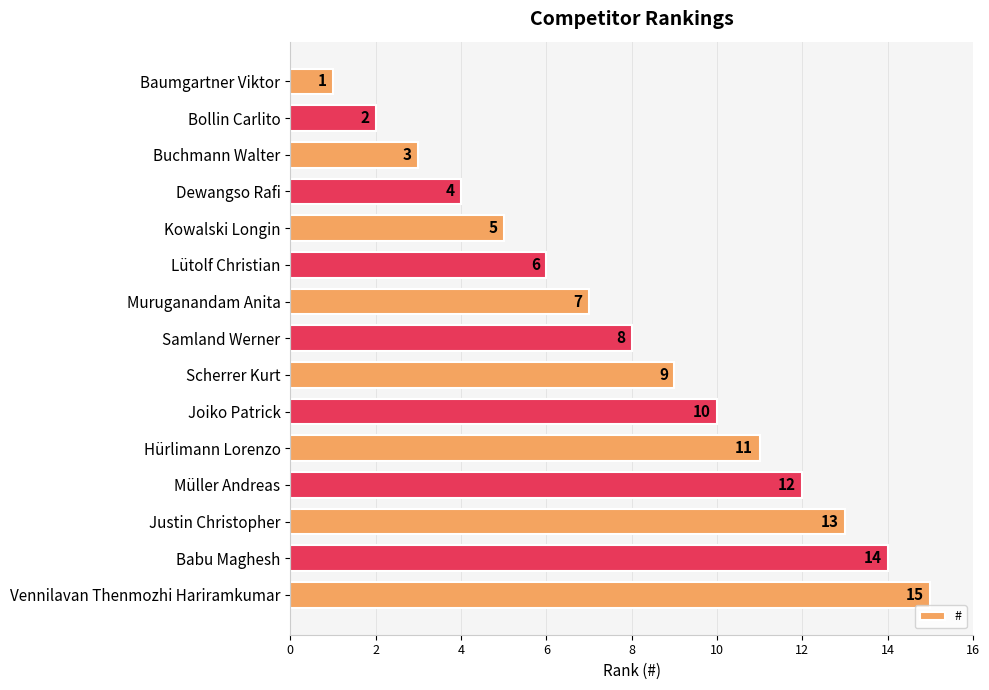

Rank the categories by value from lowest to highest.

Baumgartner Viktor, Bollin Carlito, Buchmann Walter, Dewangso Rafi, Kowalski Longin, Lütolf Christian, Muruganandam Anita, Samland Werner, Scherrer Kurt, Joiko Patrick, Hürlimann Lorenzo, Müller Andreas, Justin Christopher, Babu Maghesh, Vennilavan Thenmozhi Hariramkumar